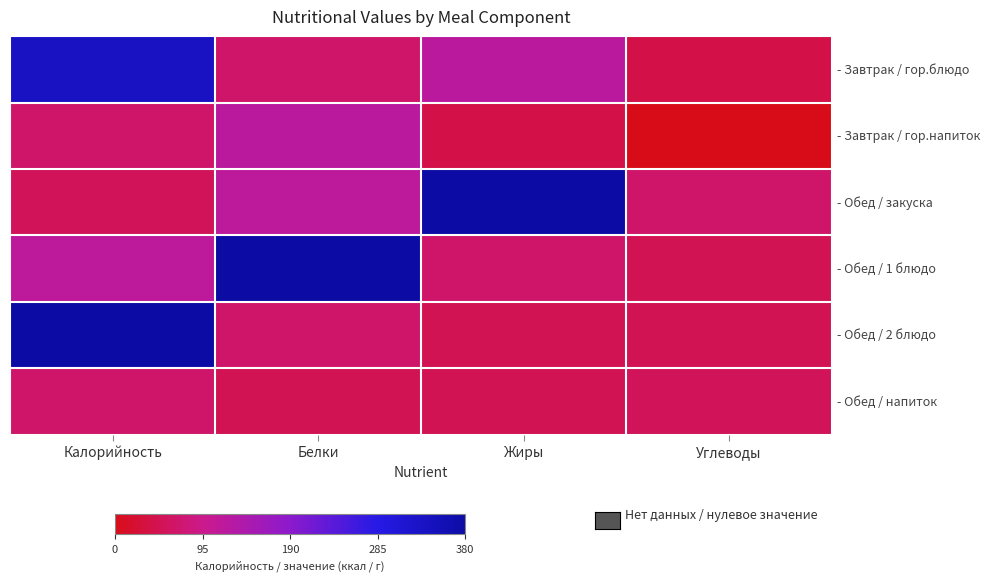

What is the maximum value shown in the chart?

379.1